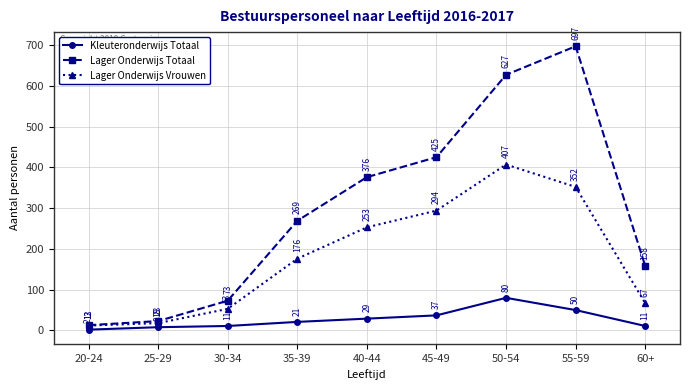

True or false: Lager Onderwijs Totaal and Kleuteronderwijs Totaal intersect in this chart.

False